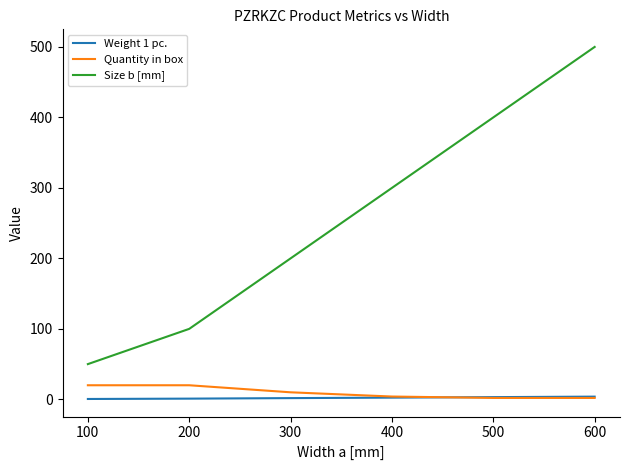

Is it true that Quantity in box equals 20.0 at 100?

True